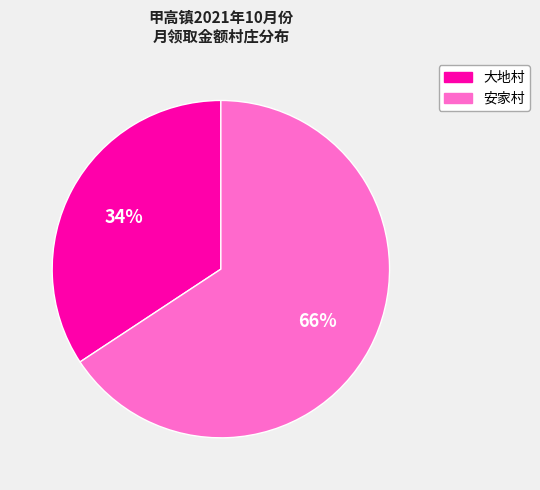

Which category has the biggest portion of the pie?

安家村